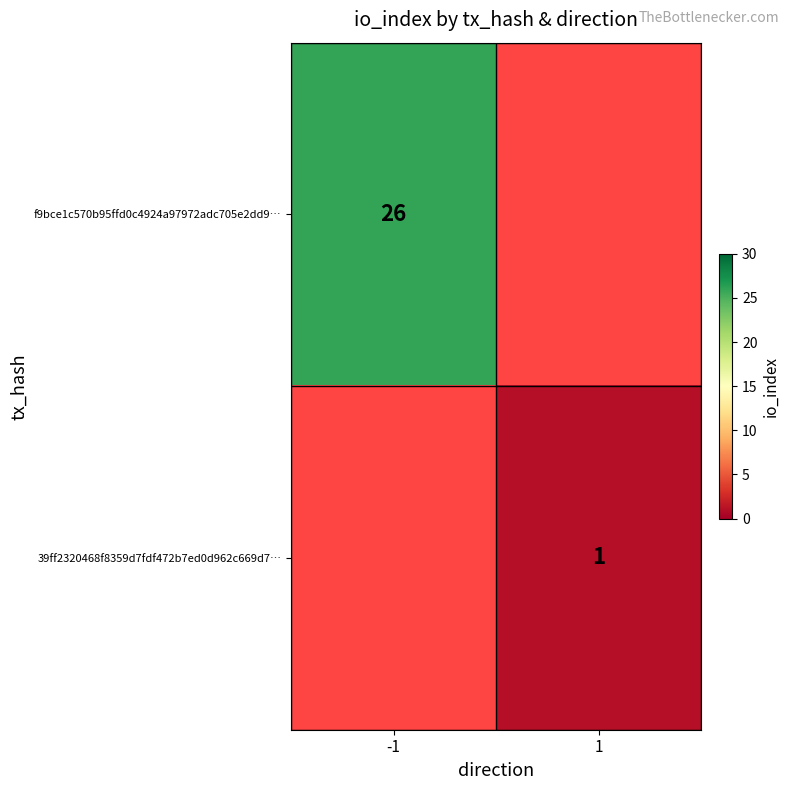

Which has a higher value, 1 or -1?

-1